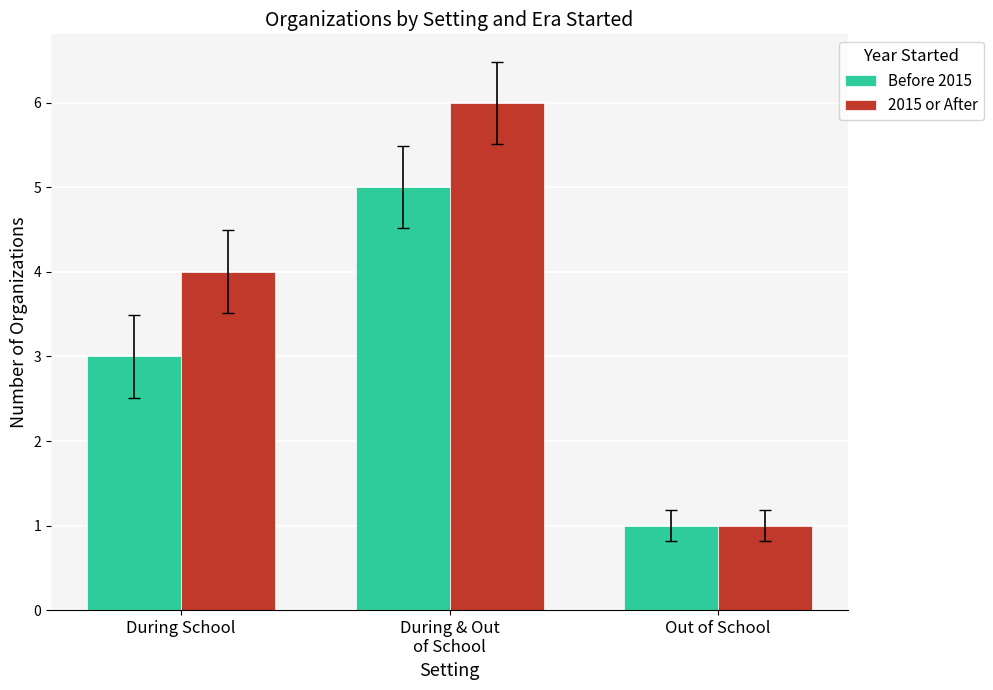

At which label does Before 2015 reach its peak?

During & Out
of School